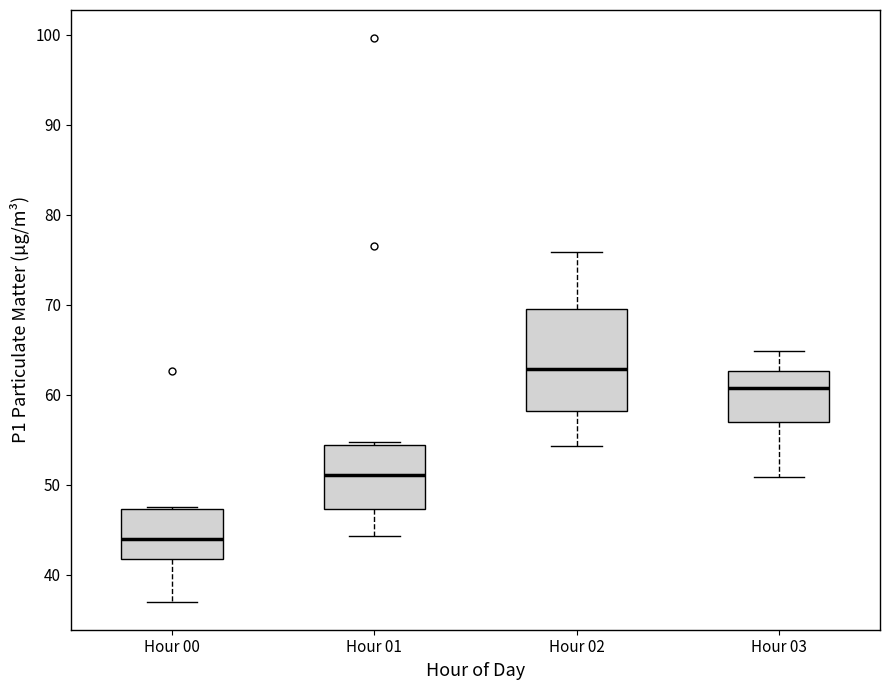

Reading left to right, transcribe this box plot: for each box, give where its median line is, the range the box spans, and where its two whiskers end, as read against the y-axis. The values are not printed on the chart, so give them approximately, as read against the axis.

Hour 00: median 44, box 42 to 47, whiskers 37 to 48
Hour 01: median 51, box 47 to 54, whiskers 44 to 55
Hour 02: median 63, box 58 to 70, whiskers 54 to 76
Hour 03: median 61, box 57 to 63, whiskers 51 to 65